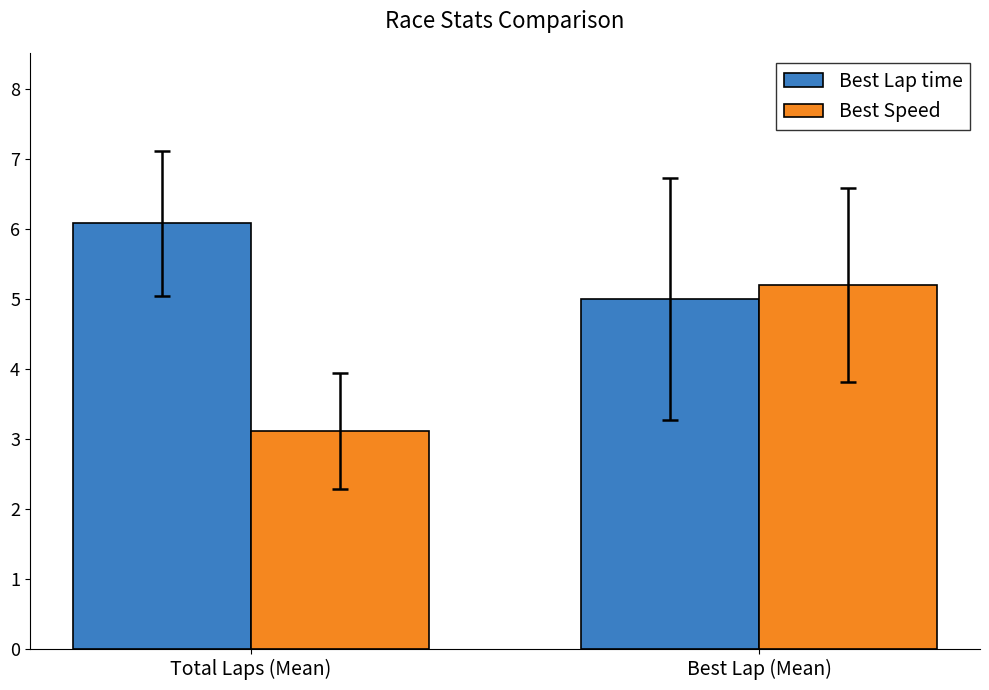

Which series has the largest total across all categories?

Best Lap time